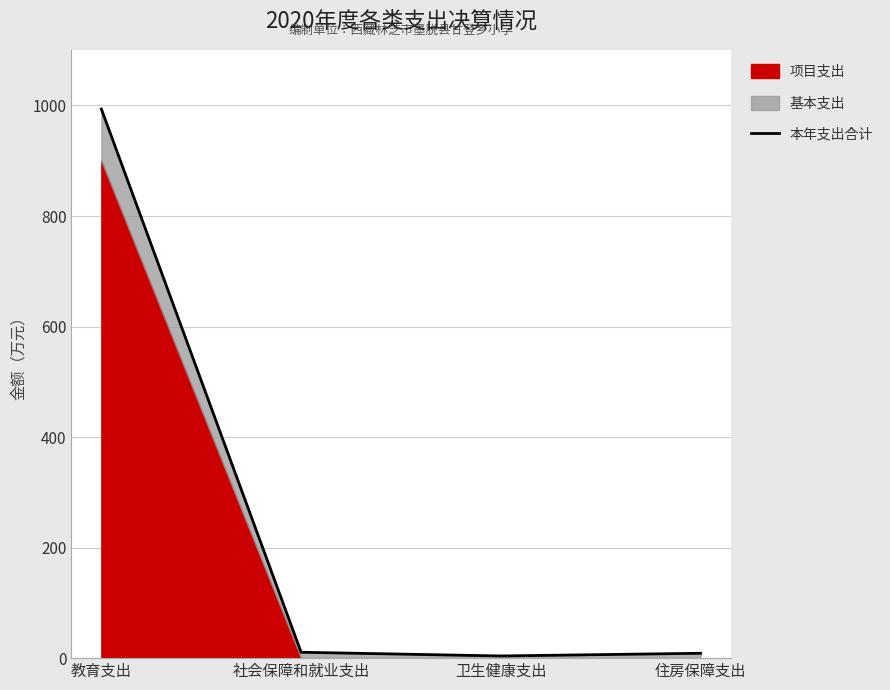

What is the label of the 3rd point from the right?

社会保障和就业支出